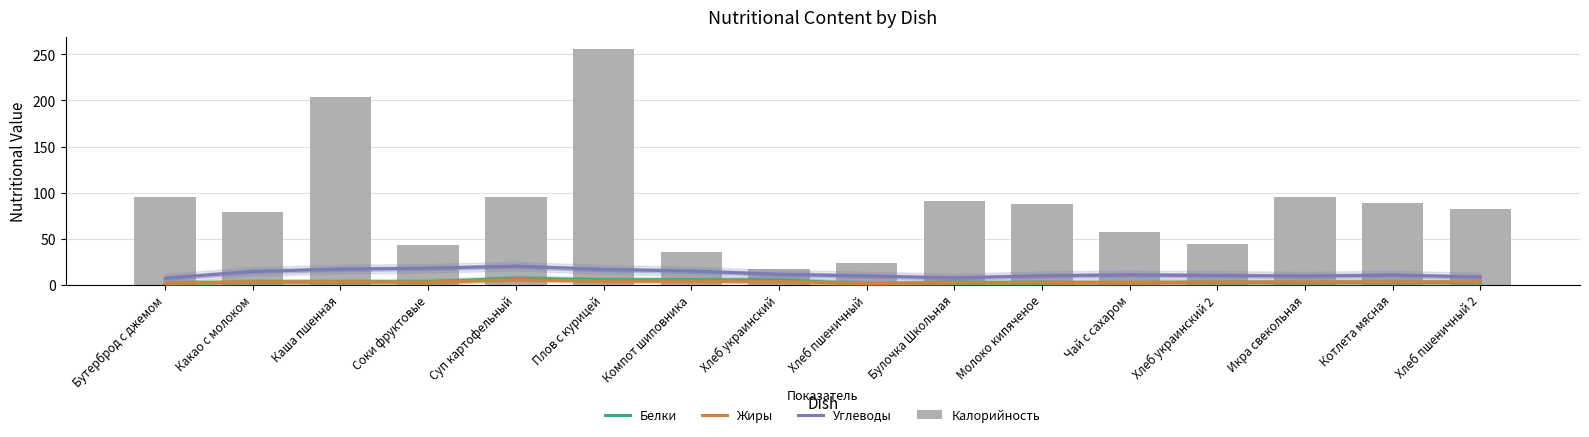

Reading left to right, extract all data points from this chart.

Белки: Бутерброд с джемом=1.1	Какао с молоком=2.8	Каша пшенная=2.9	Соки фруктовые=3.1	Суп картофельный=6.8	Плов с курицей=5.2	Компот шиповника=5.2	Хлеб украинский=4.9	Хлеб пшеничный=0.9	Булочка Школьная=1.8	Молоко кипяченое=1.9	Чай с сахаром=2.1	Хлеб украинский 2=2.2	Икра свекольная=2.2	Котлета мясная=2.6	Хлеб пшеничный 2=2.2
Жиры: Бутерброд с джемом=1.4	Какао с молоком=3.0	Каша пшенная=3.0	Соки фруктовые=2.6	Суп картофельный=5.4	Плов с курицей=3.8	Компот шиповника=3.8	Хлеб украинский=3.5	Хлеб пшеничный=0.9	Булочка Школьная=2.1	Молоко кипяченое=2.1	Чай с сахаром=2.1	Хлеб украинский 2=2.5	Икра свекольная=2.8	Котлета мясная=2.9	Хлеб пшеничный 2=2.8
Углеводы: Бутерброд с джемом=6.7	Какао с молоком=14.2	Каша пшенная=16.7	Соки фруктовые=17.7	Суп картофельный=19.9	Плов с курицей=16.4	Компот шиповника=14.7	Хлеб украинский=11.0	Хлеб пшеничный=9.3	Булочка Школьная=7.1	Молоко кипяченое=9.5	Чай с сахаром=10.4	Хлеб украинский 2=9.8	Икра свекольная=9.2	Котлета мясная=10.2	Хлеб пшеничный 2=8.1
Калорийность: Бутерброд с джемом=94.9	Какао с молоком=79.1	Каша пшенная=203.4	Соки фруктовые=43.0	Суп картофельный=95.0	Плов с курицей=255.9	Компот шиповника=35.2	Хлеб украинский=17.4	Хлеб пшеничный=23.5	Булочка Школьная=90.5	Молоко кипяченое=88.0	Чай с сахаром=57.1	Хлеб украинский 2=43.5	Икра свекольная=95.4	Котлета мясная=88.2	Хлеб пшеничный 2=82.2